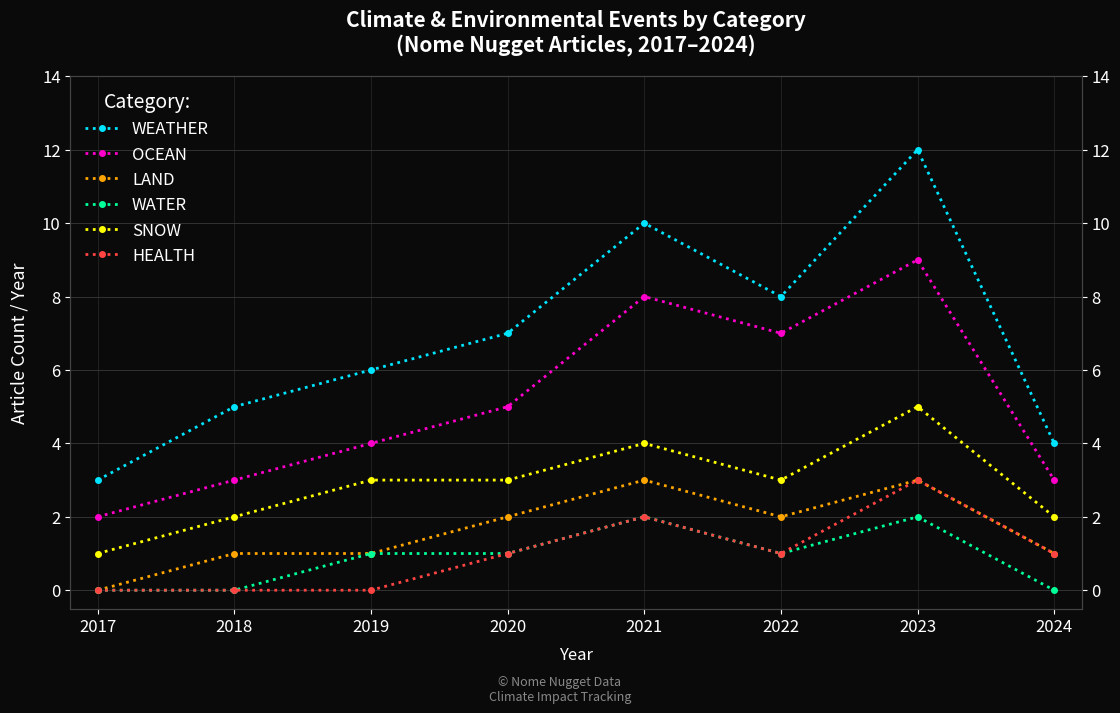

How many values in HEALTH are above zero?

5